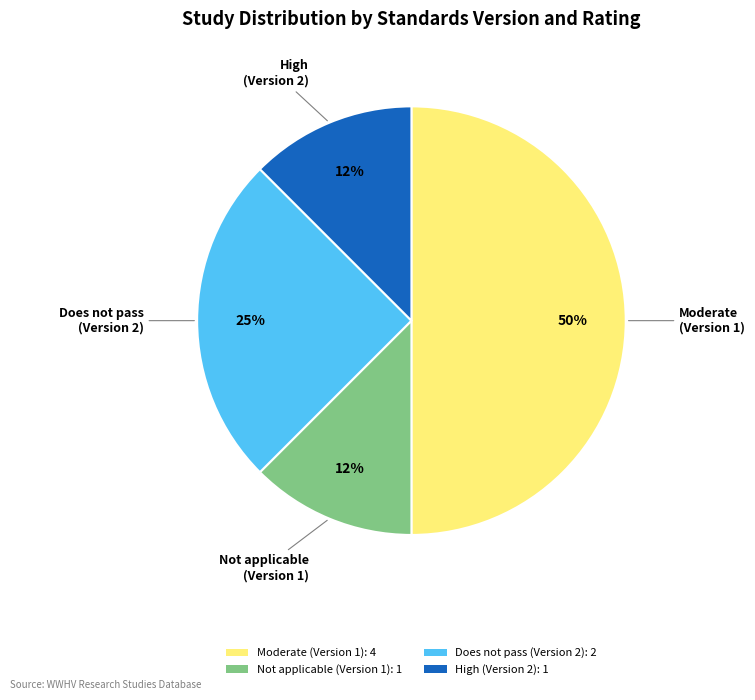

Which slice is the largest?

Moderate (Version 1): 4